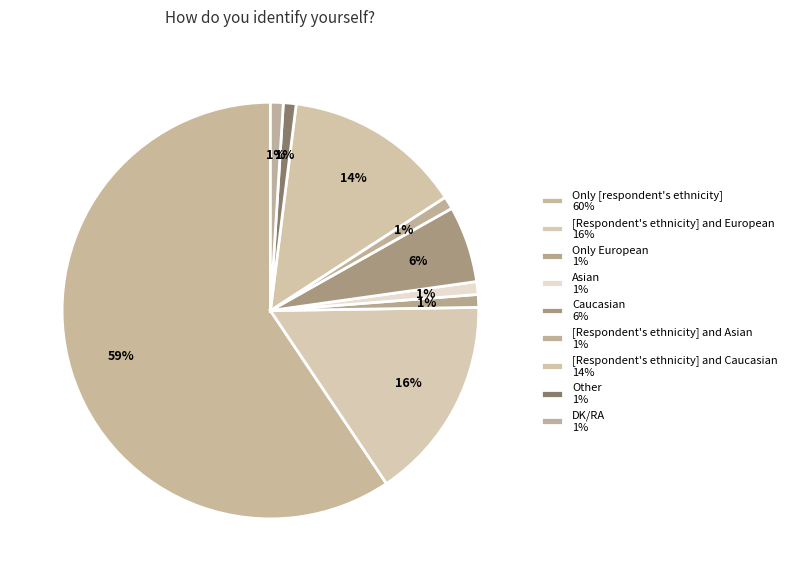

Count the number of slices in the pie.

9